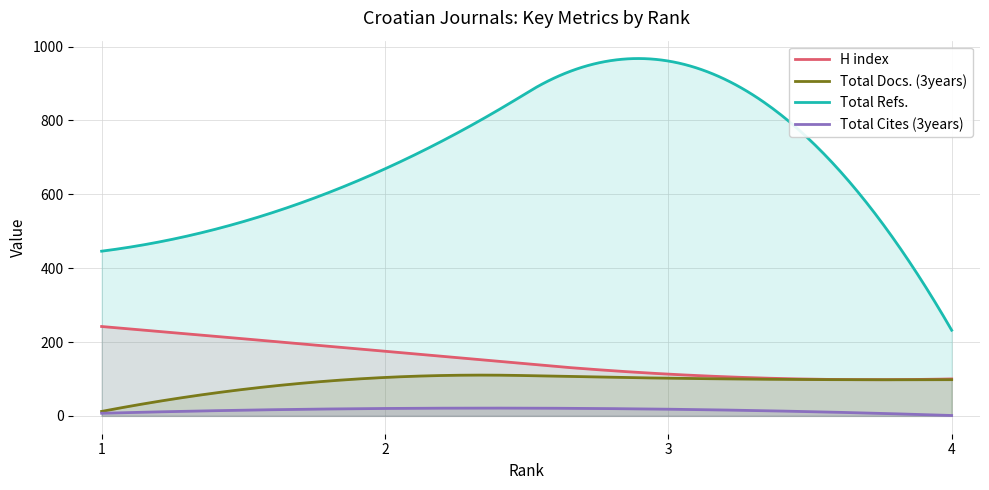

What is the average value of the Total Refs. series?

694.8